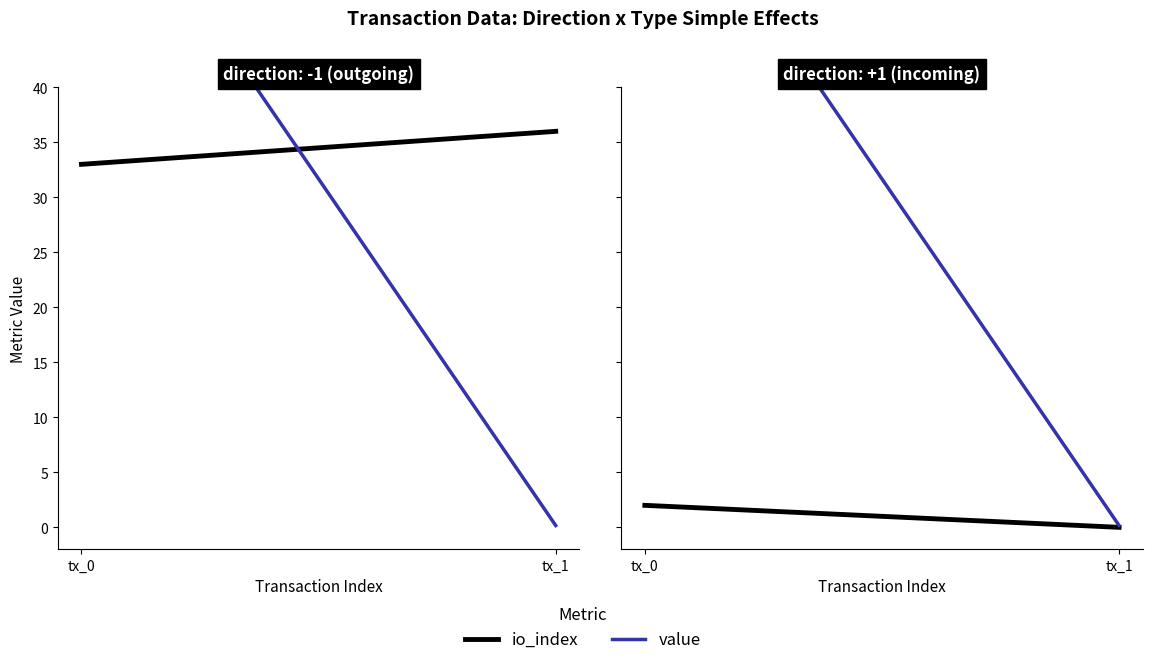

At which category is the sum across all series the highest?

tx_0